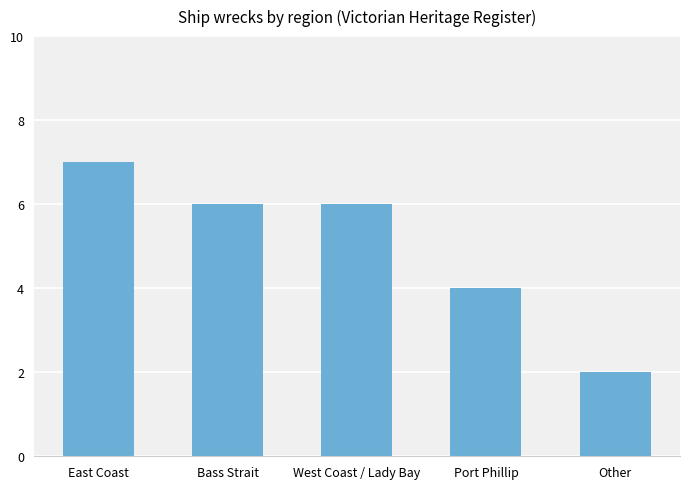

Reading right to left, list all the values displayed in this chart.

2	4	6	6	7